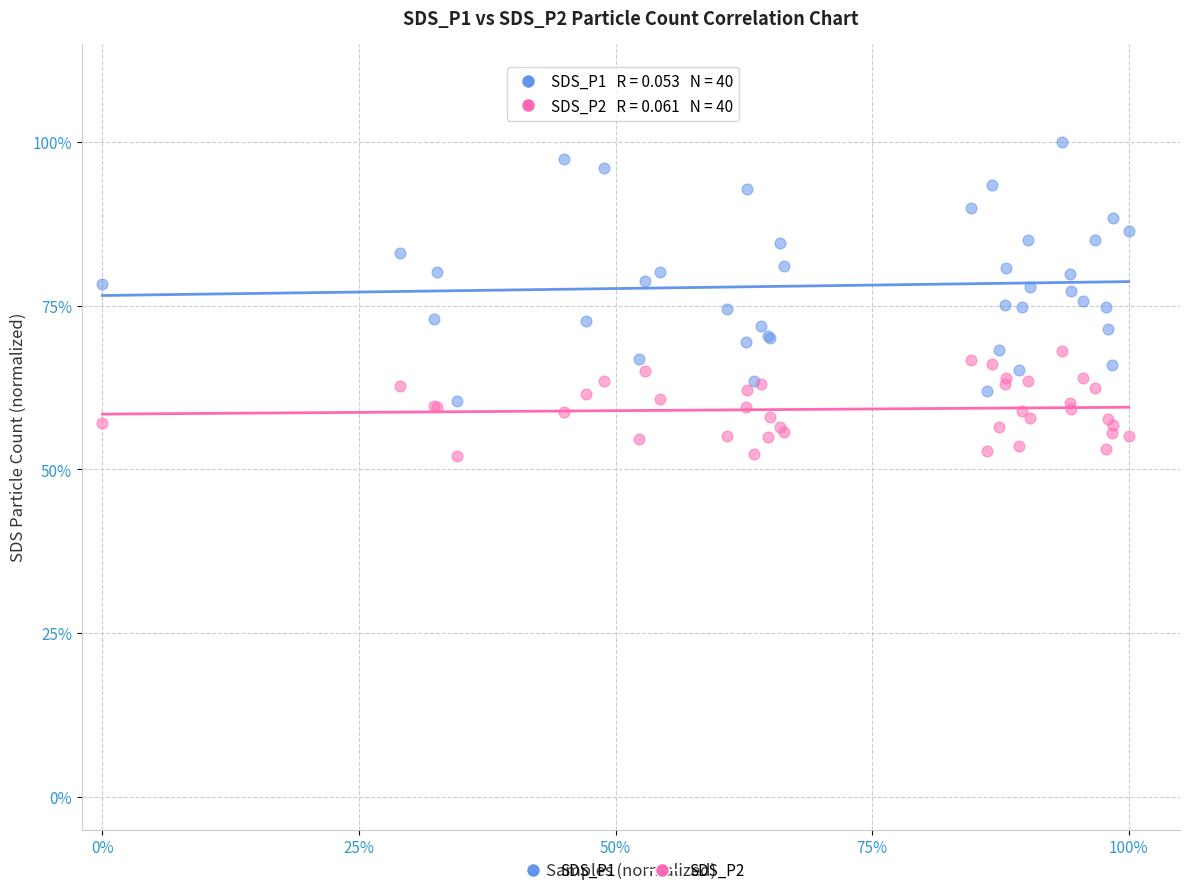

What are all the series names shown in the legend?

SDS_P1, SDS_P2